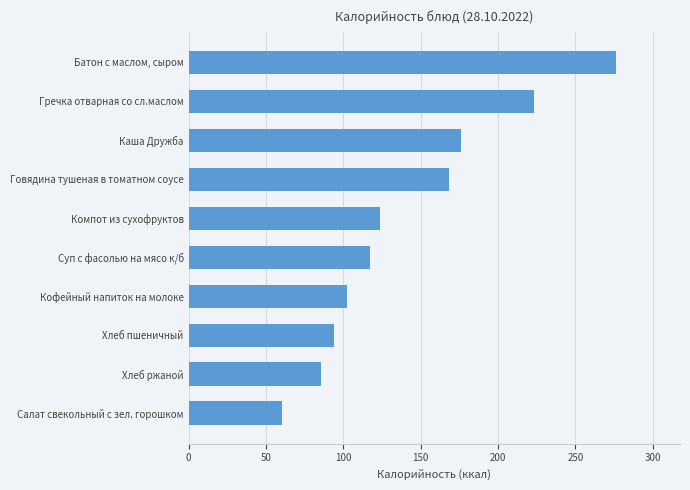

What is the minimum value shown in the chart?

60.1